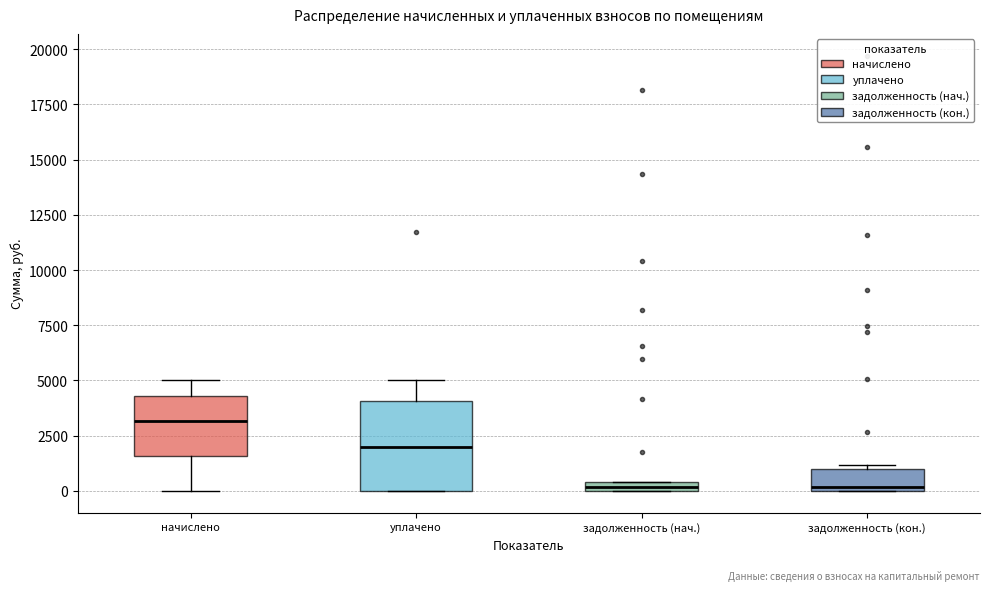

Where is the lower edge of the box for уплачено on the y-axis? The values are not printed on the chart, so give them approximately, as read against the axis.

0